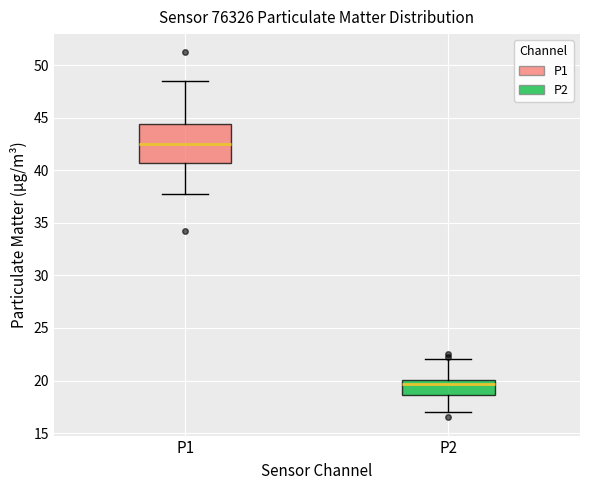

Reading left to right, read every box against the y-axis: the position of its median line, the range the box covers, and the ends of its whiskers. The values are not printed on the chart, so give them approximately, as read against the axis.

P1: median 42.5, box 40.5 to 44.5, whiskers 38.0 to 48.5
P2: median 19.5, box 18.5 to 20.0, whiskers 17.0 to 22.0